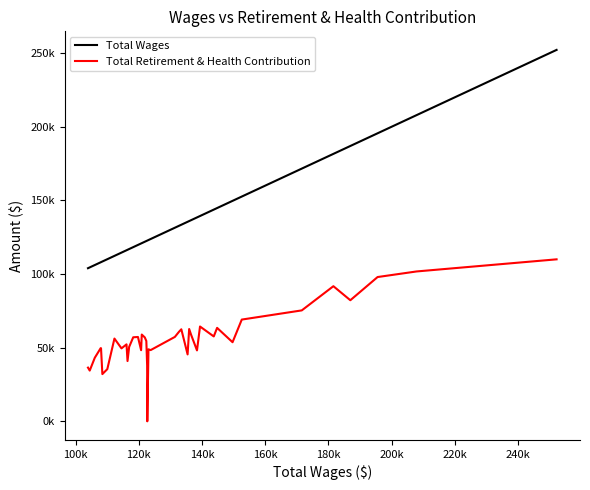

Reading right to left, list all the values displayed in this chart.

Total Wages: 252156	207869	195544	186924	181566	171564	152588	149671	144784	143728	139381	138422	136535	135945	135452	133466	132726	131420	123752	123074	122702	122657	122397	121908	120957	120746	119749	118250	116964	116449	116130	114534	112312	110056	108493	108066	107956	106099	104493	103945
Total Retirement & Health Contribution: 109967	101741	97949	82204	91729	75305	69071	53697	63443	57624	64363	48139	58898	62671	45426	62474	60772	57289	48335	48882	0	37794	54528	56967	58898	48284	57250	57043	50502	40912	52241	49528	56175	35418	32049	49619	49662	43155	34438	36457